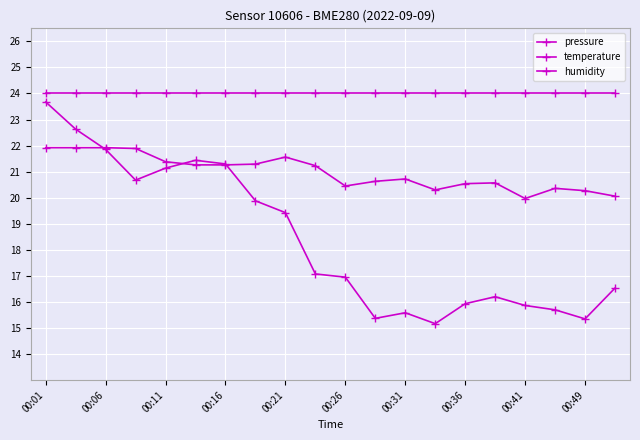

True or false: pressure and temperature intersect in this chart.

True